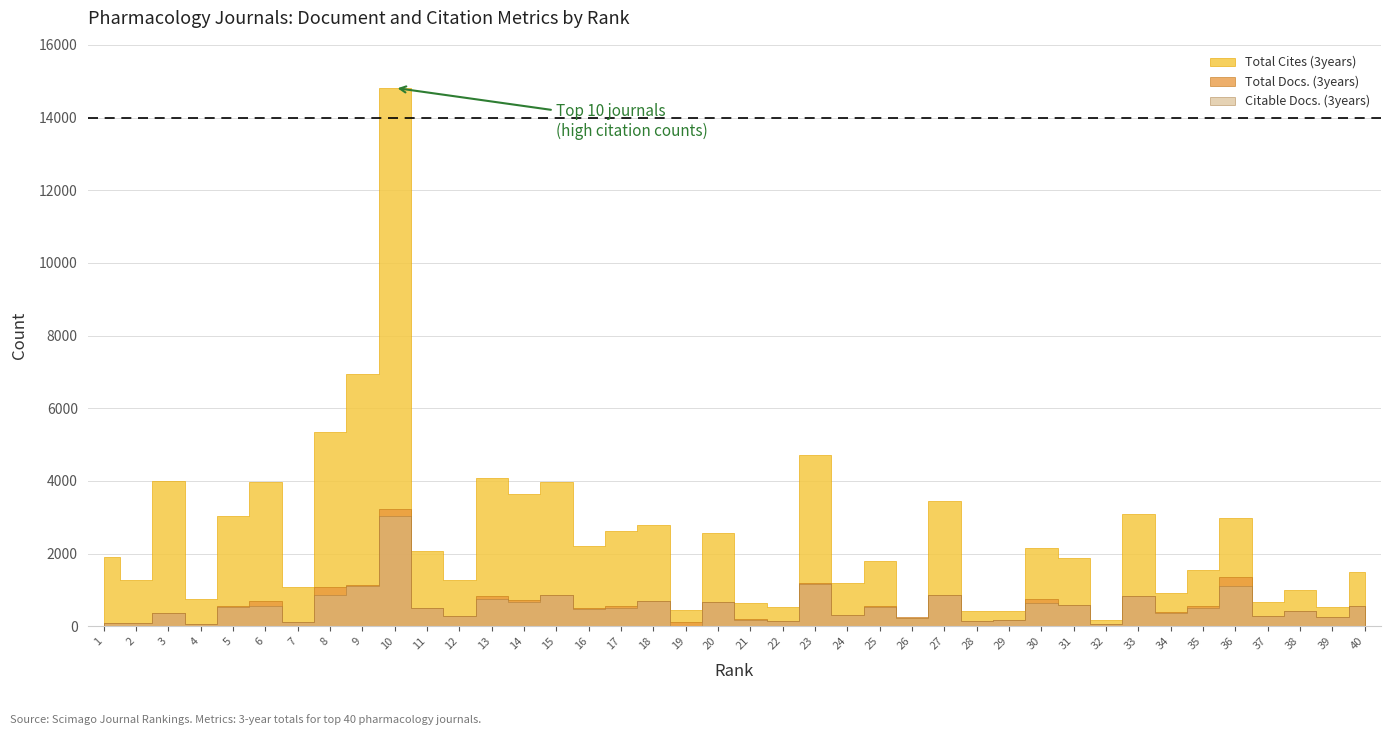

How many interior local peaks does the Total Docs. (3years) series have?

14